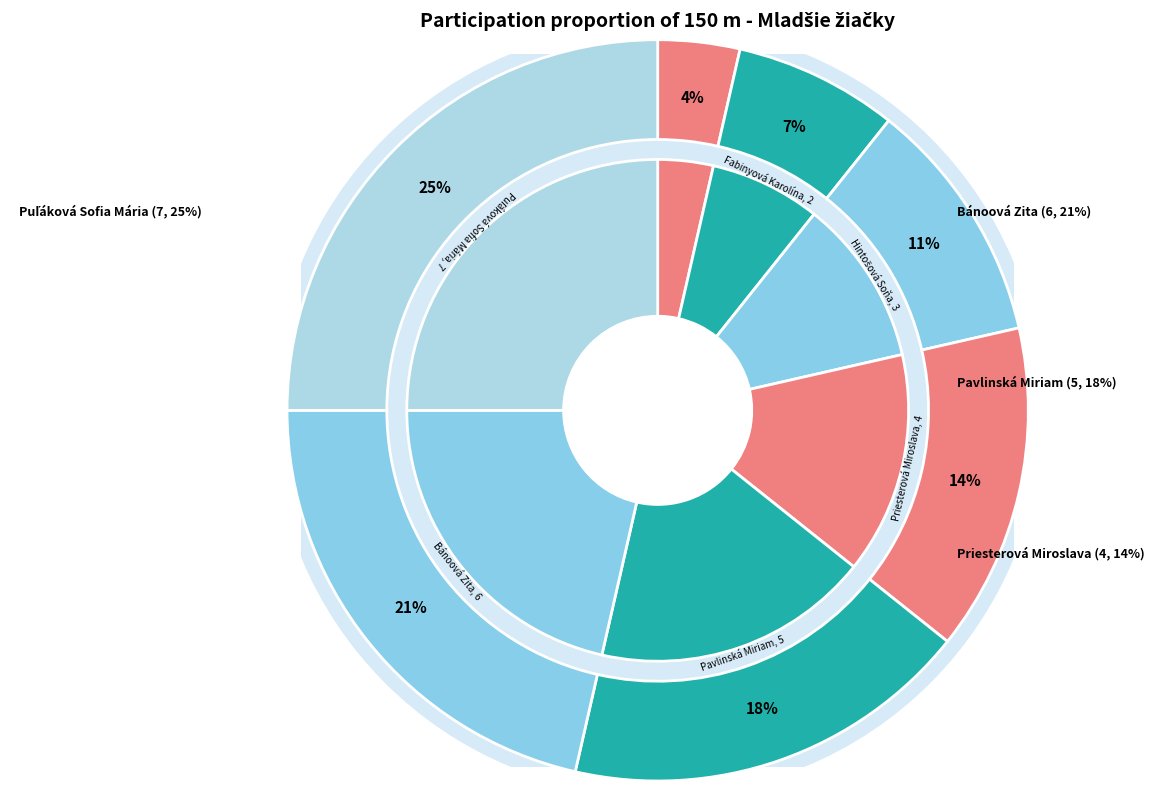

Count the number of slices in the pie.

7